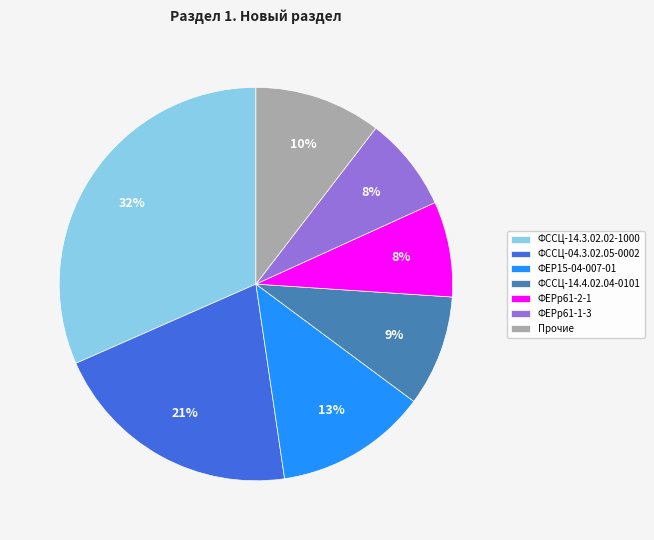

Does ФЕРр61-2-1 represent more than half of the total?

No